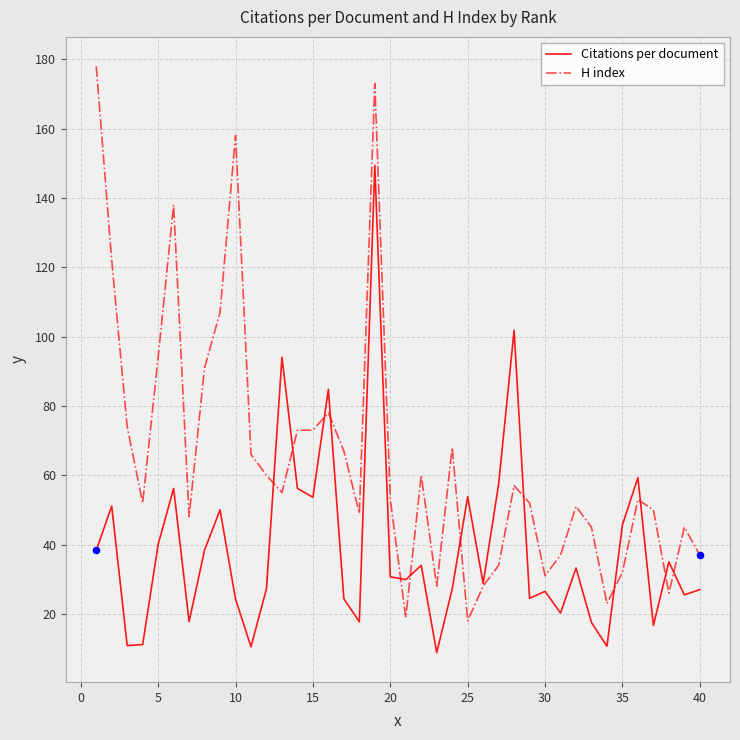

Which series has the largest total across all categories?

H index